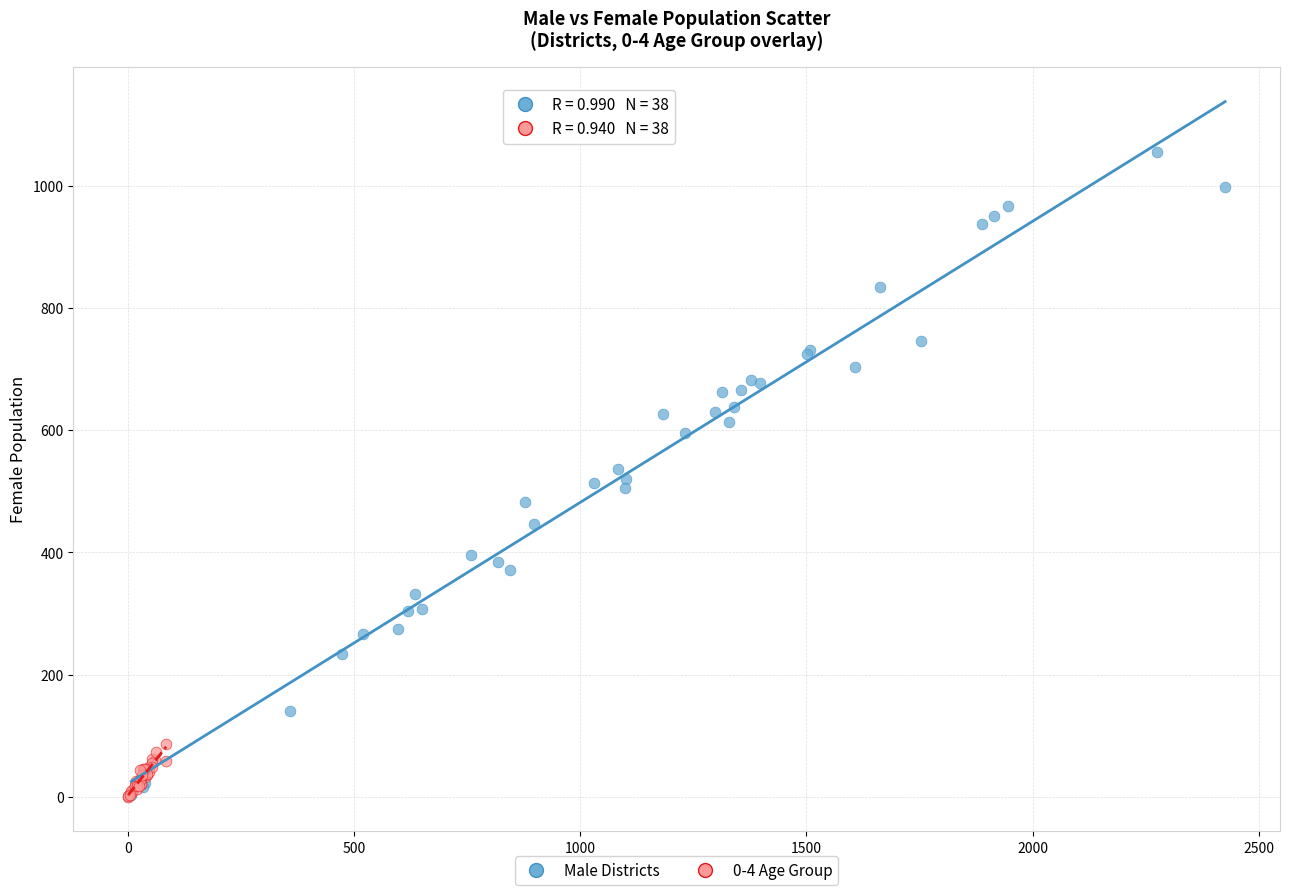

Which series contains the highest Y value?

Male Districts